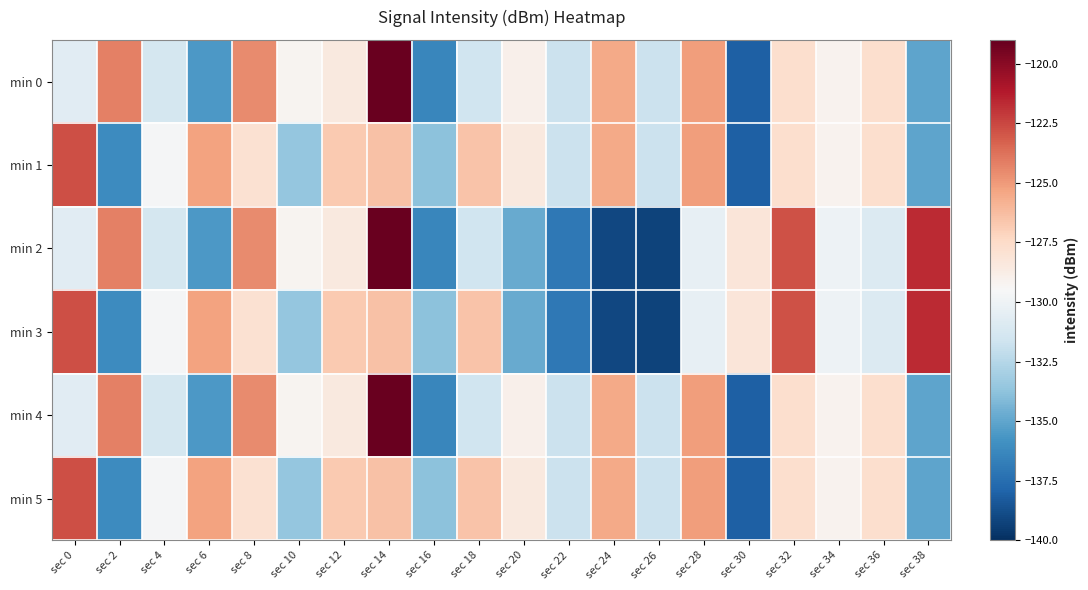

Between sec 14 and sec 18, which series saw the biggest shift?

min 0